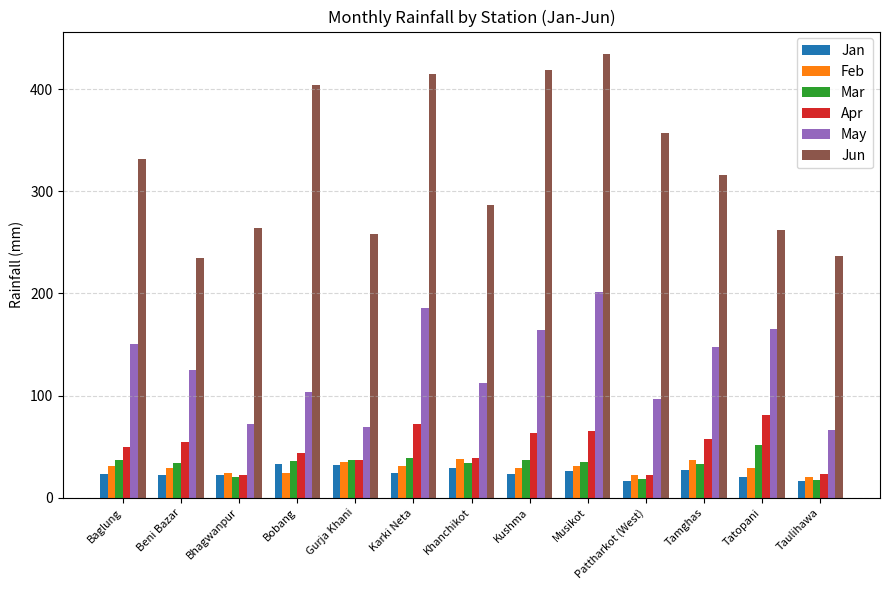

The Jan series shows 20.7 at Tatopani. True or false?

True